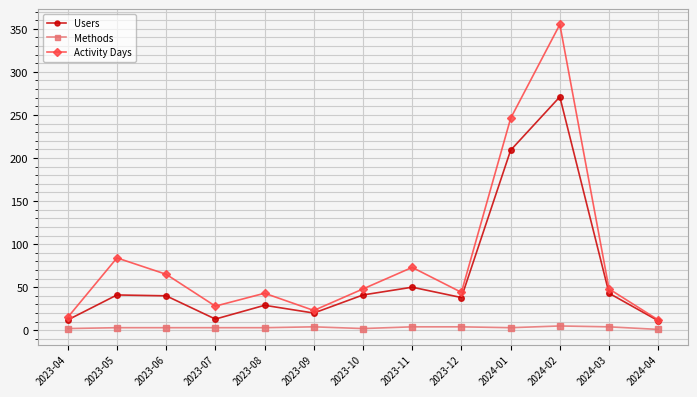

What is the label of the 4th point from the right?

2024-01